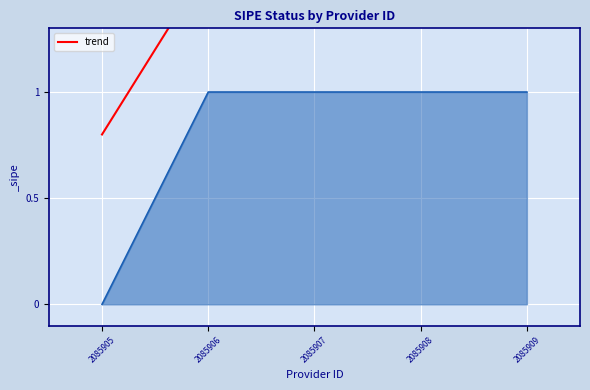

Where is the data nearest to the value 2?

2085906